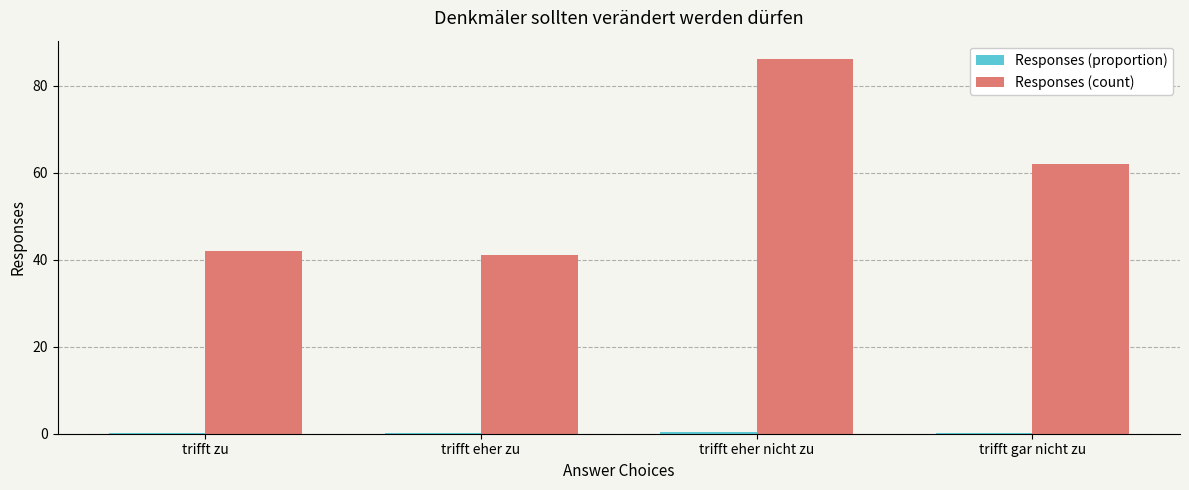

Is it true that Responses (count) equals 86.0 at trifft eher nicht zu?

True